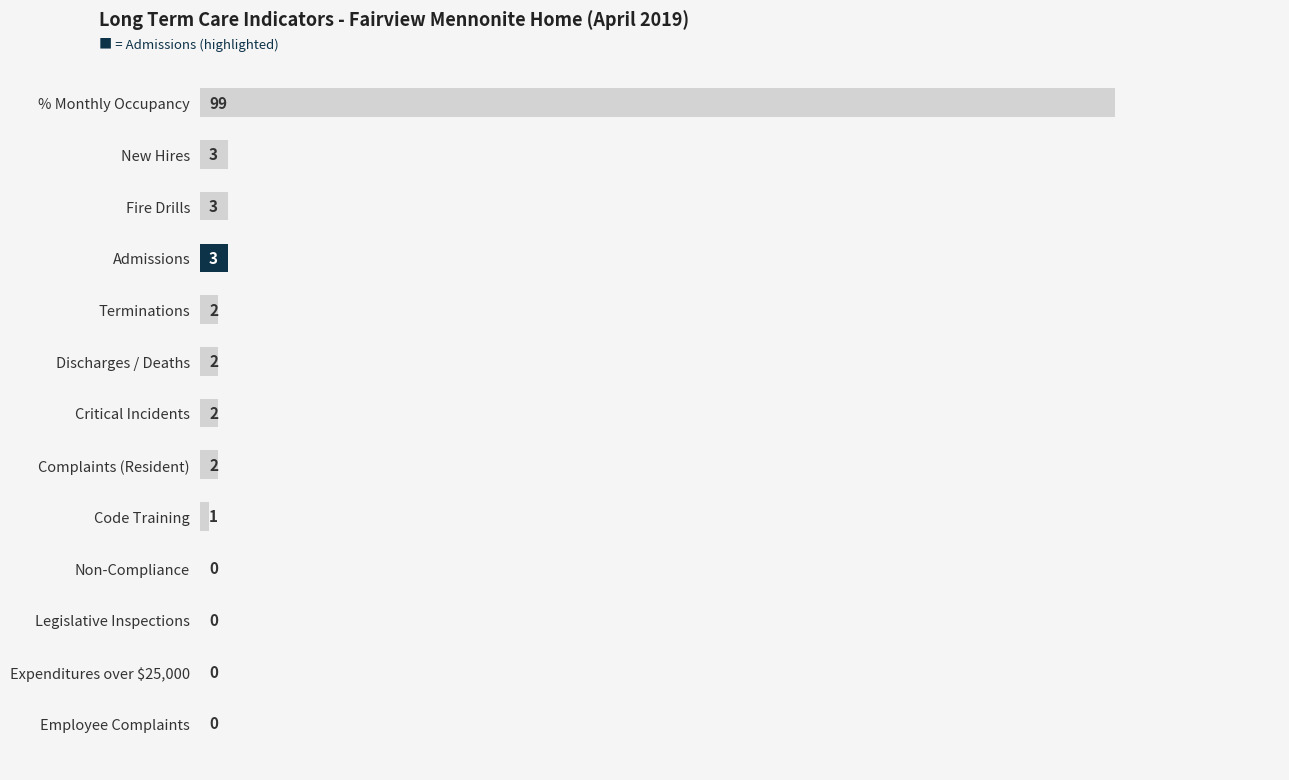

What is the ratio of the value at Terminations to the value at Discharges / Deaths?

1.0